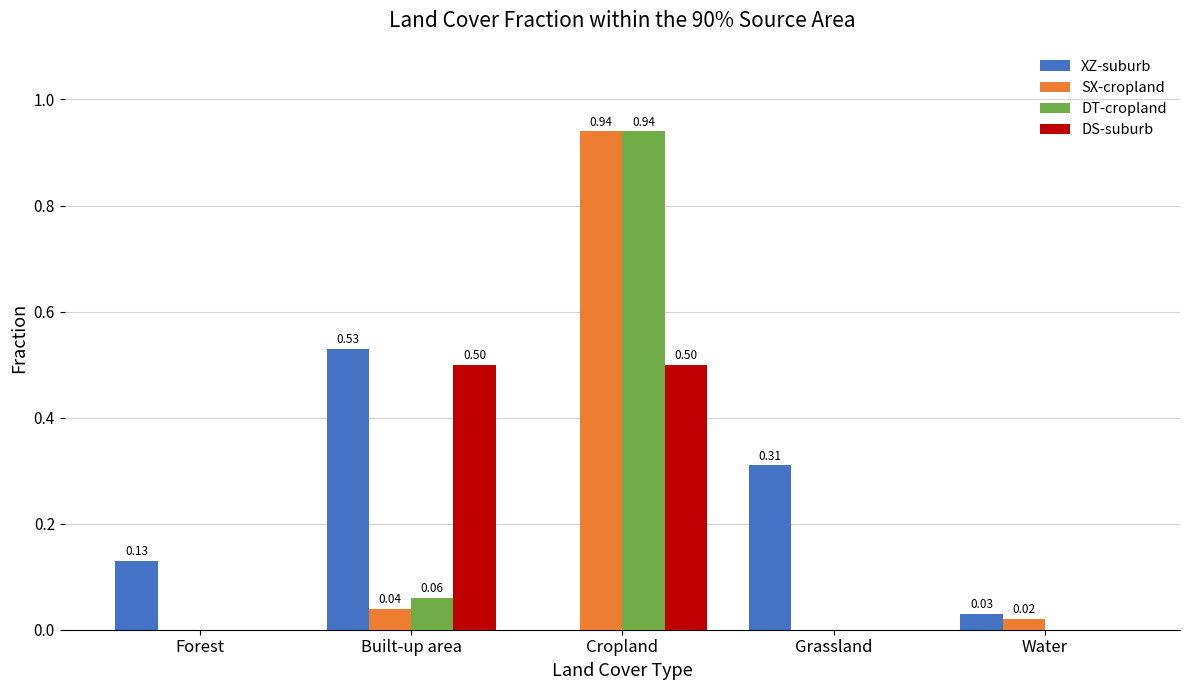

Which category has the highest value across all series?

Cropland